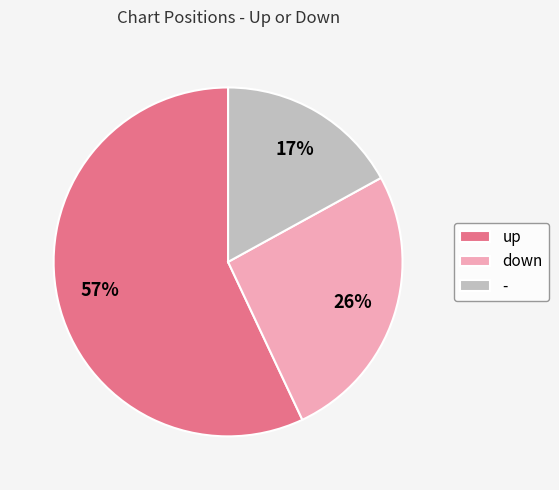

How many segments does this pie chart have?

3